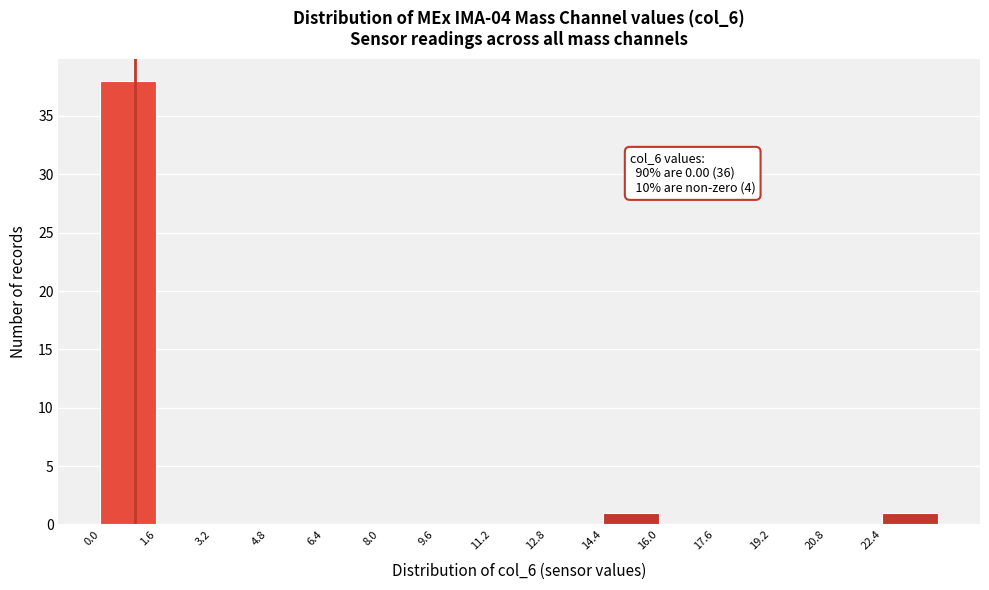

Which range on the x-axis has the tallest bar?

0.0 to 1.6